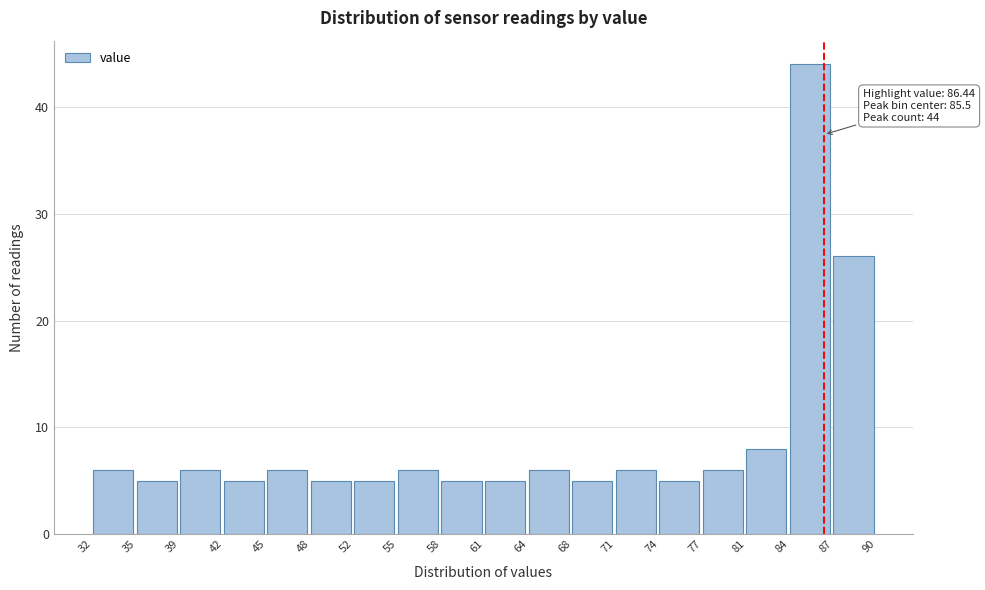

Over which range of the x-axis is the bar tallest?

84 to 87